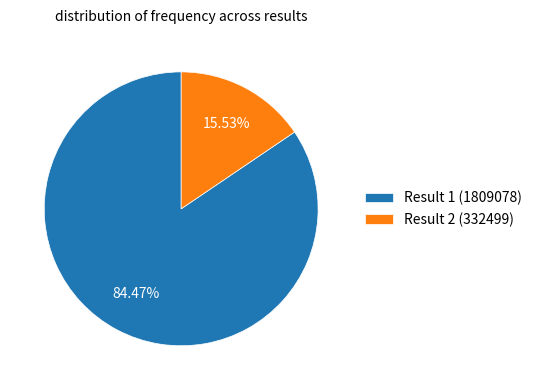

Which has a higher value, Result 1 (1809078) or Result 2 (332499)?

Result 1 (1809078)